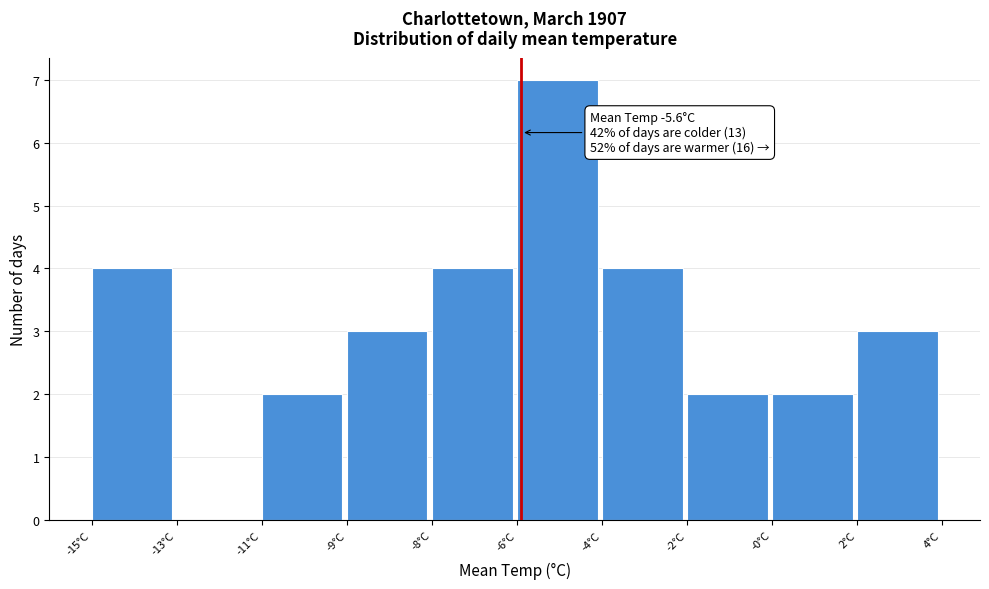

Reading left to right, transcribe all the data shown in this chart.

-15°C=4	-13°C=0	-11°C=2	-9°C=3	-8°C=4	-6°C=7	-4°C=4	-2°C=2	-0°C=2	2°C=3